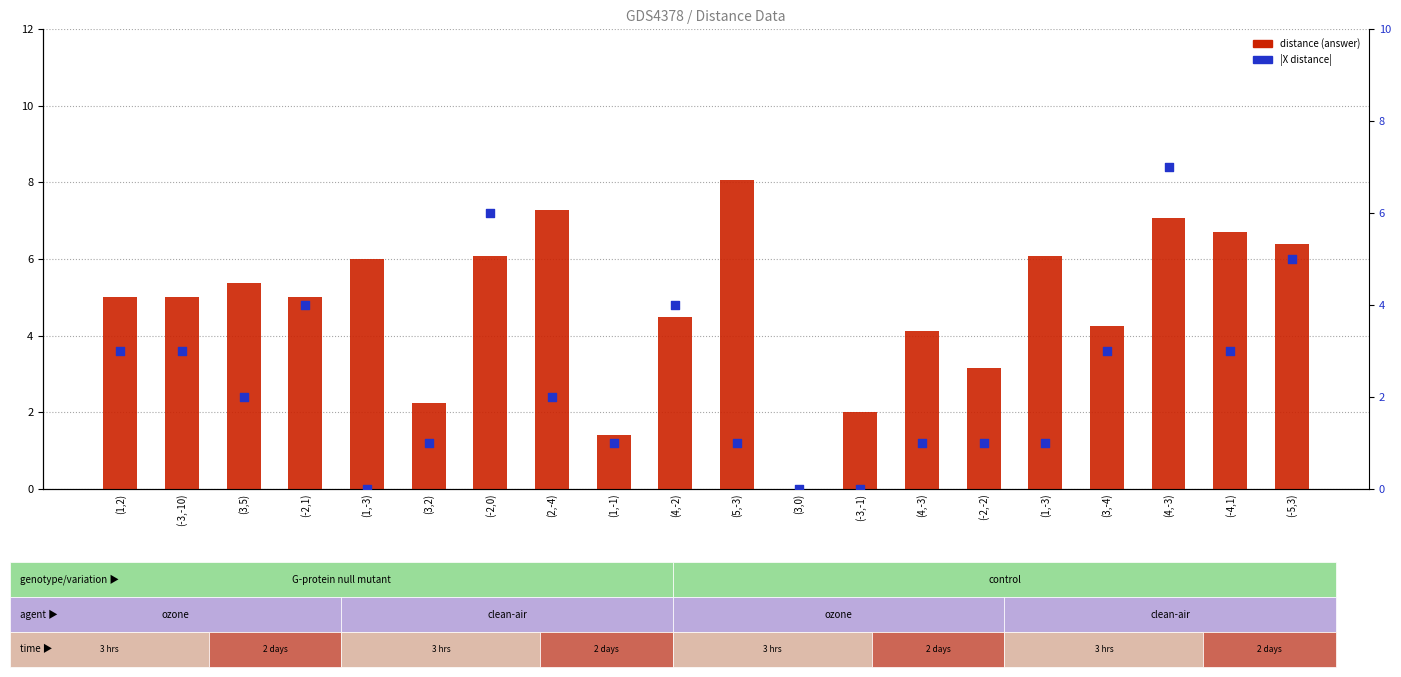

At which category is the sum across all series the highest?

(4,-3)